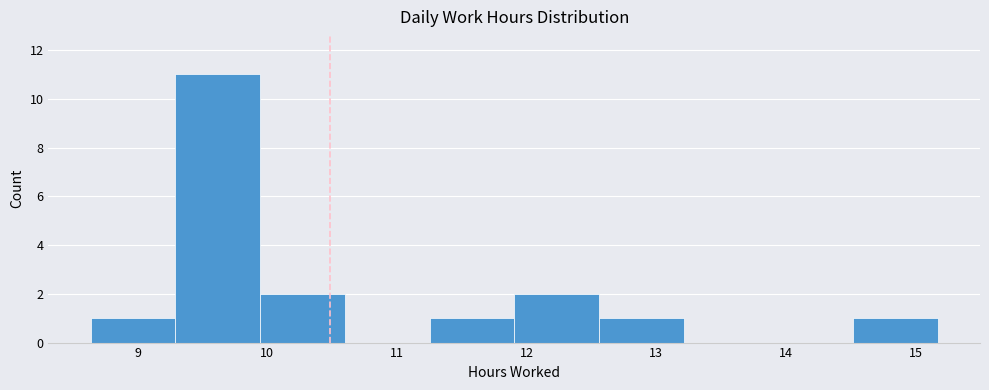

How tall is the bar that spans 11.3 to 11.9 on the x-axis? Neither the bar edges nor the heights are printed on the chart, so give them approximately, as read against the axes.

1